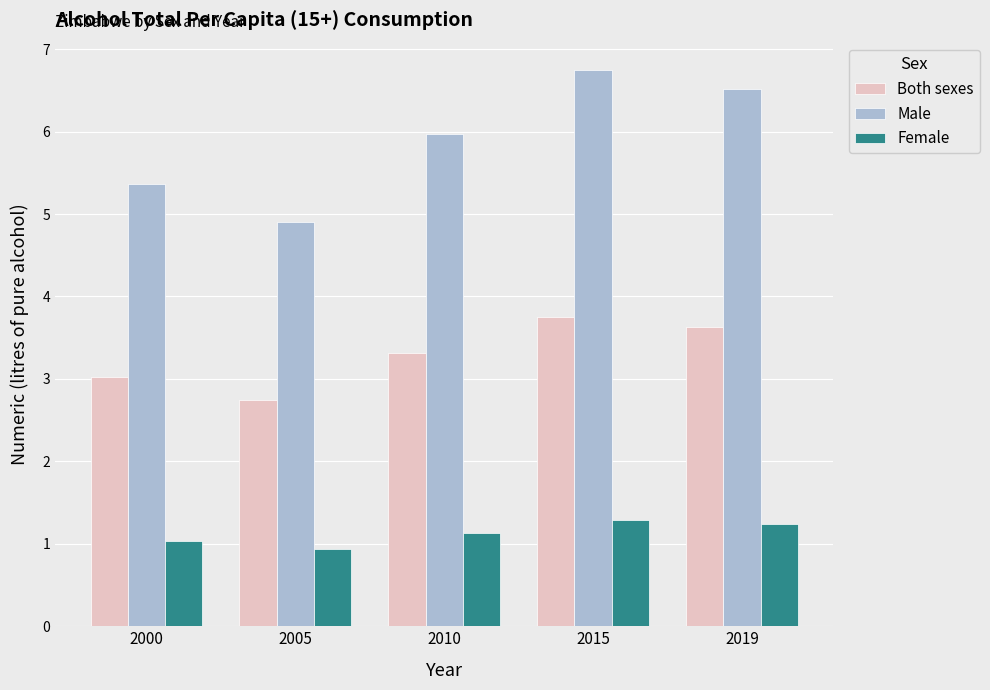

What is the lowest value of the Both sexes series?

2.7